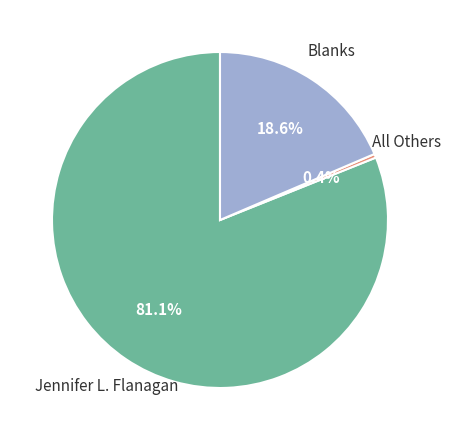

How many segments does this pie chart have?

3